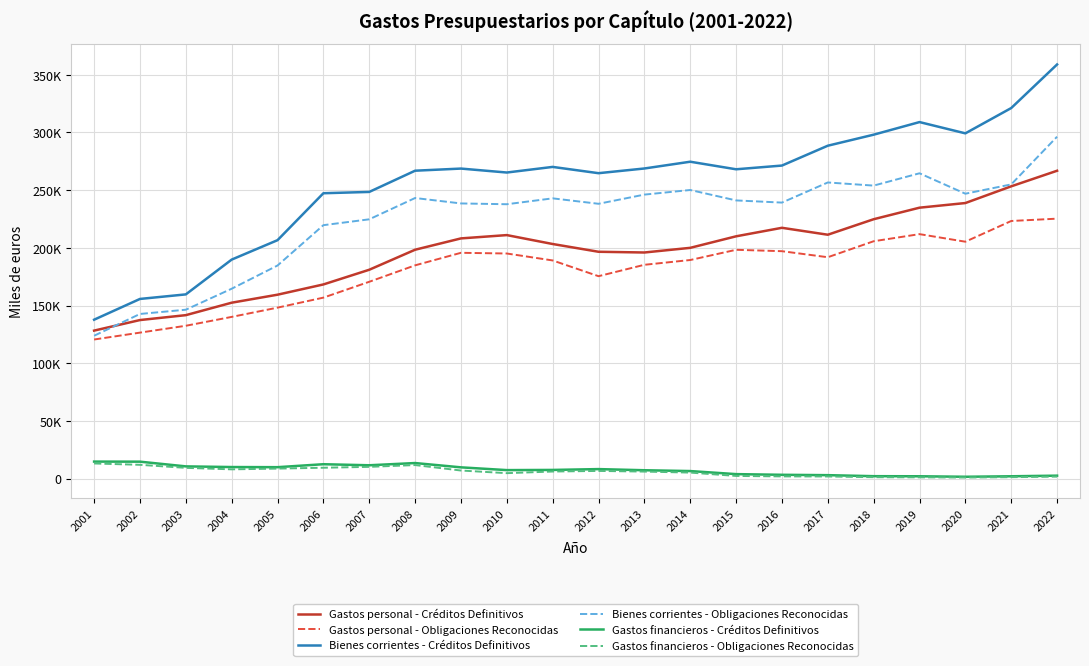

Does the chart have visible grid lines?

Yes